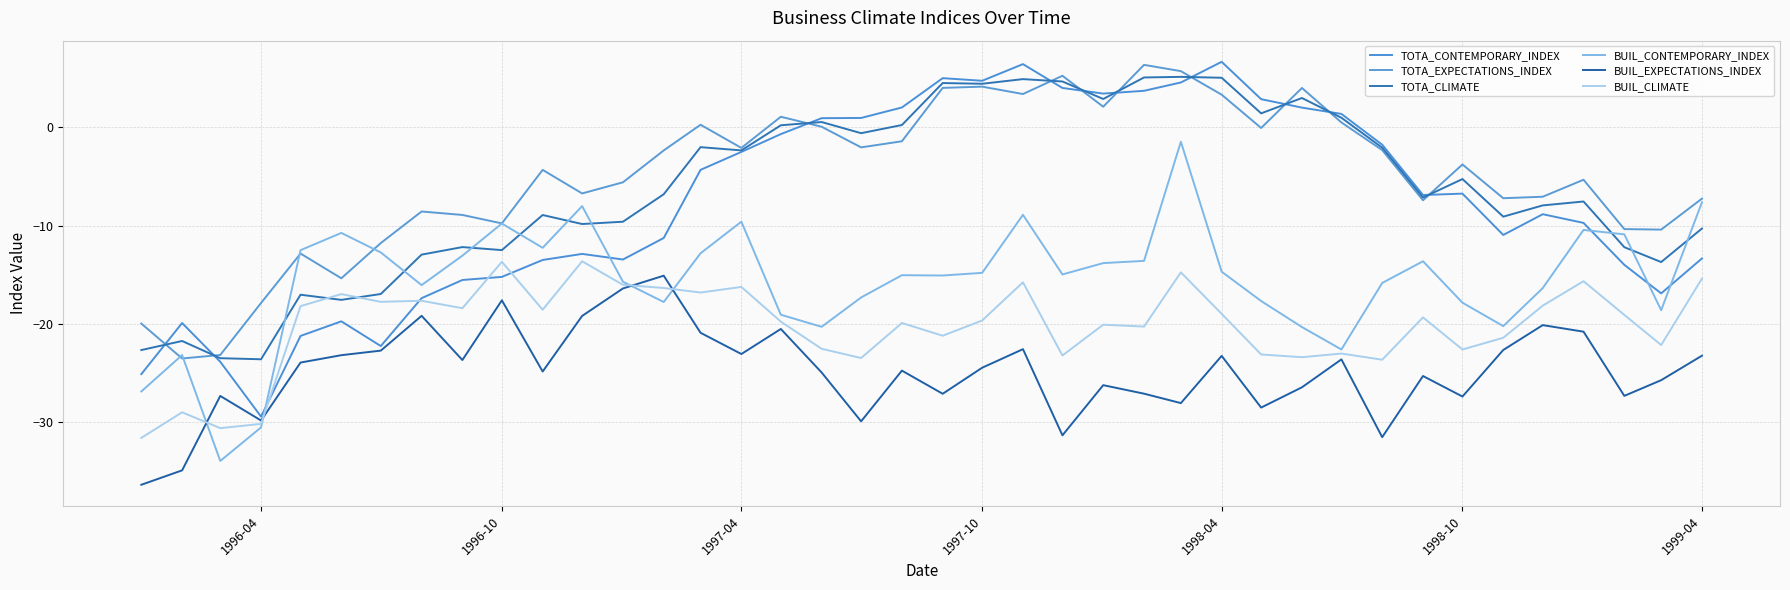

What is the value of the BUIL_EXPECTATIONS_INDEX point at the 6th from the left?

-23.2